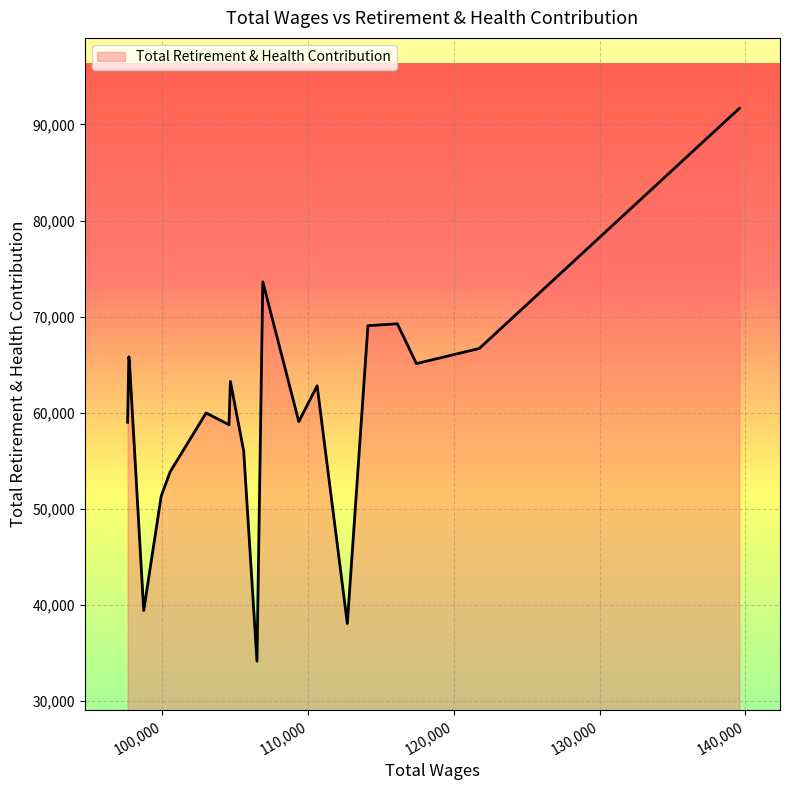

What is the greatest value displayed?

91665